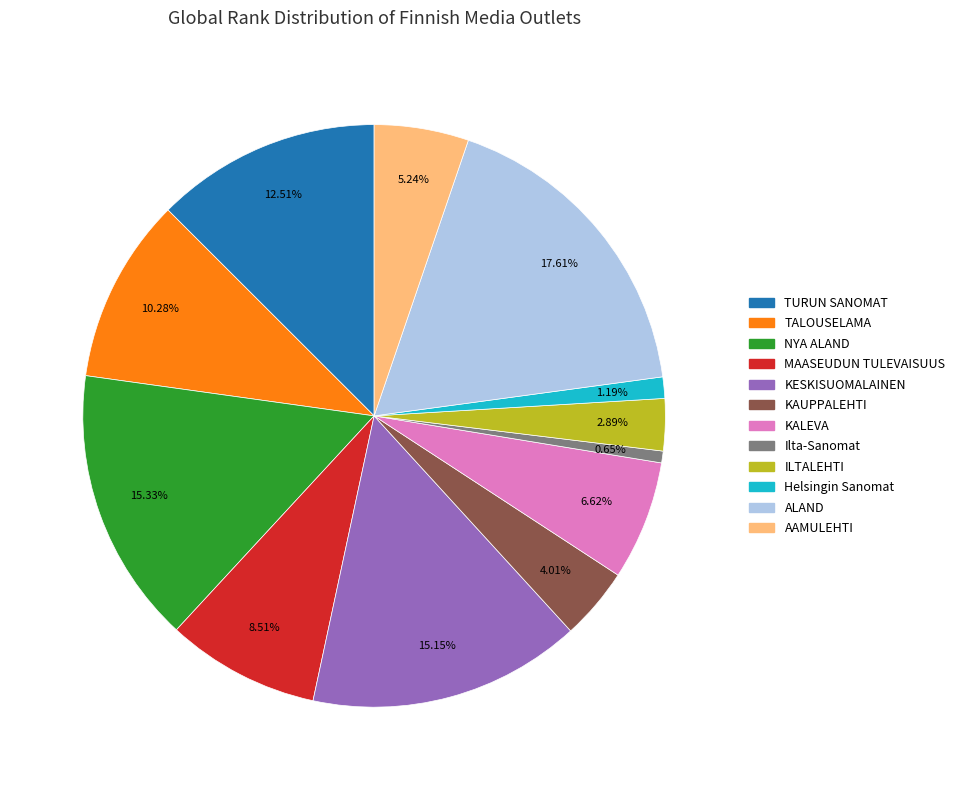

How many segments does this pie chart have?

12